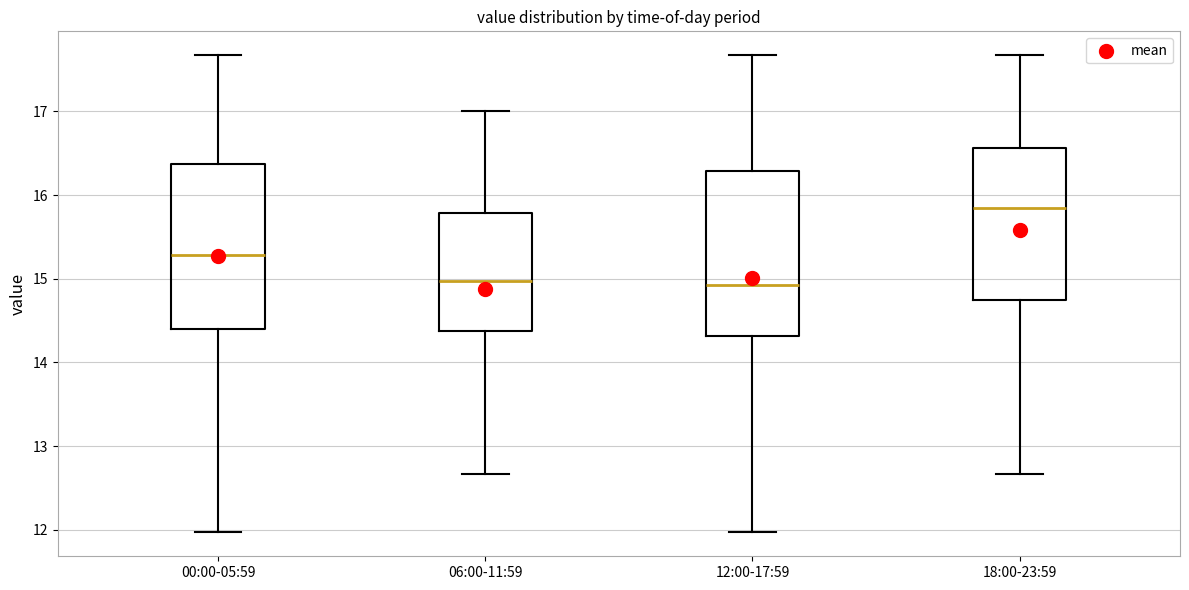

Which box has the highest median line?

18:00-23:59